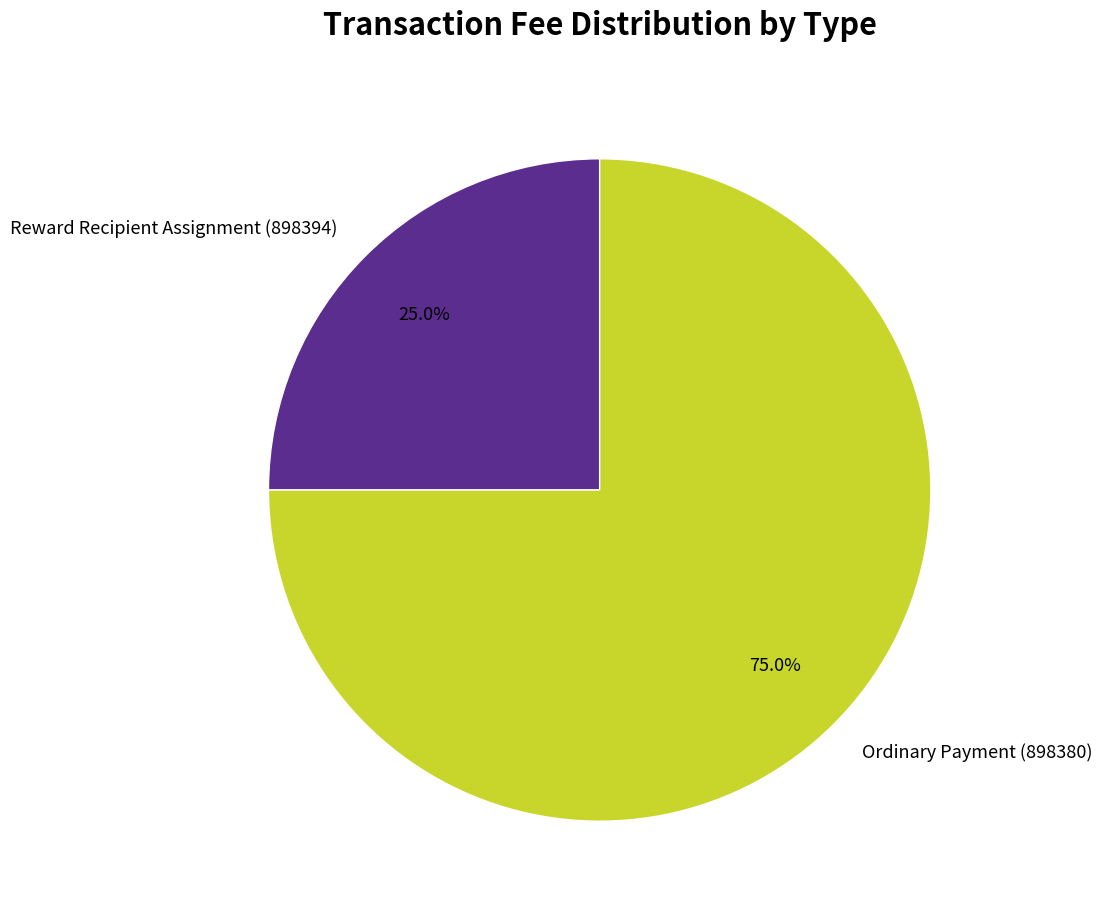

What percentage is the Reward Recipient Assignment (898394) slice, to the nearest percent?

25%